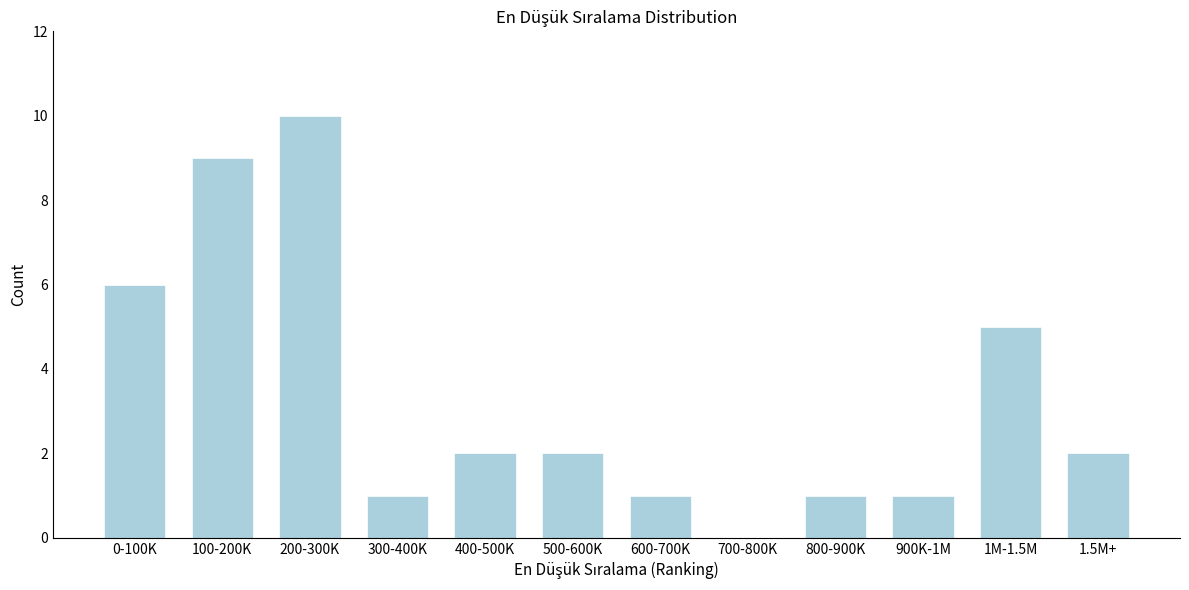

Reading right to left, what are all the values shown in this chart?

1.5M+=2	1M-1.5M=5	900K-1M=1	800-900K=1	700-800K=0	600-700K=1	500-600K=2	400-500K=2	300-400K=1	200-300K=10	100-200K=9	0-100K=6